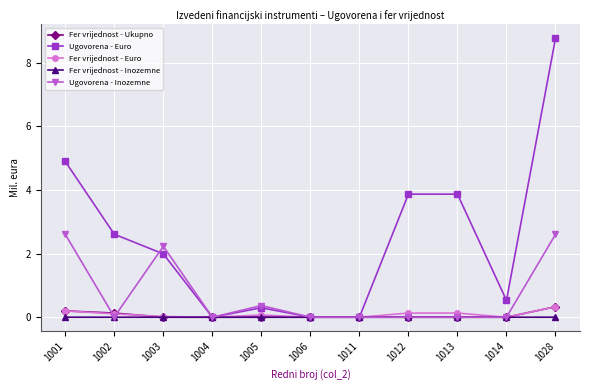

Which label corresponds to the largest value in the chart?

1028